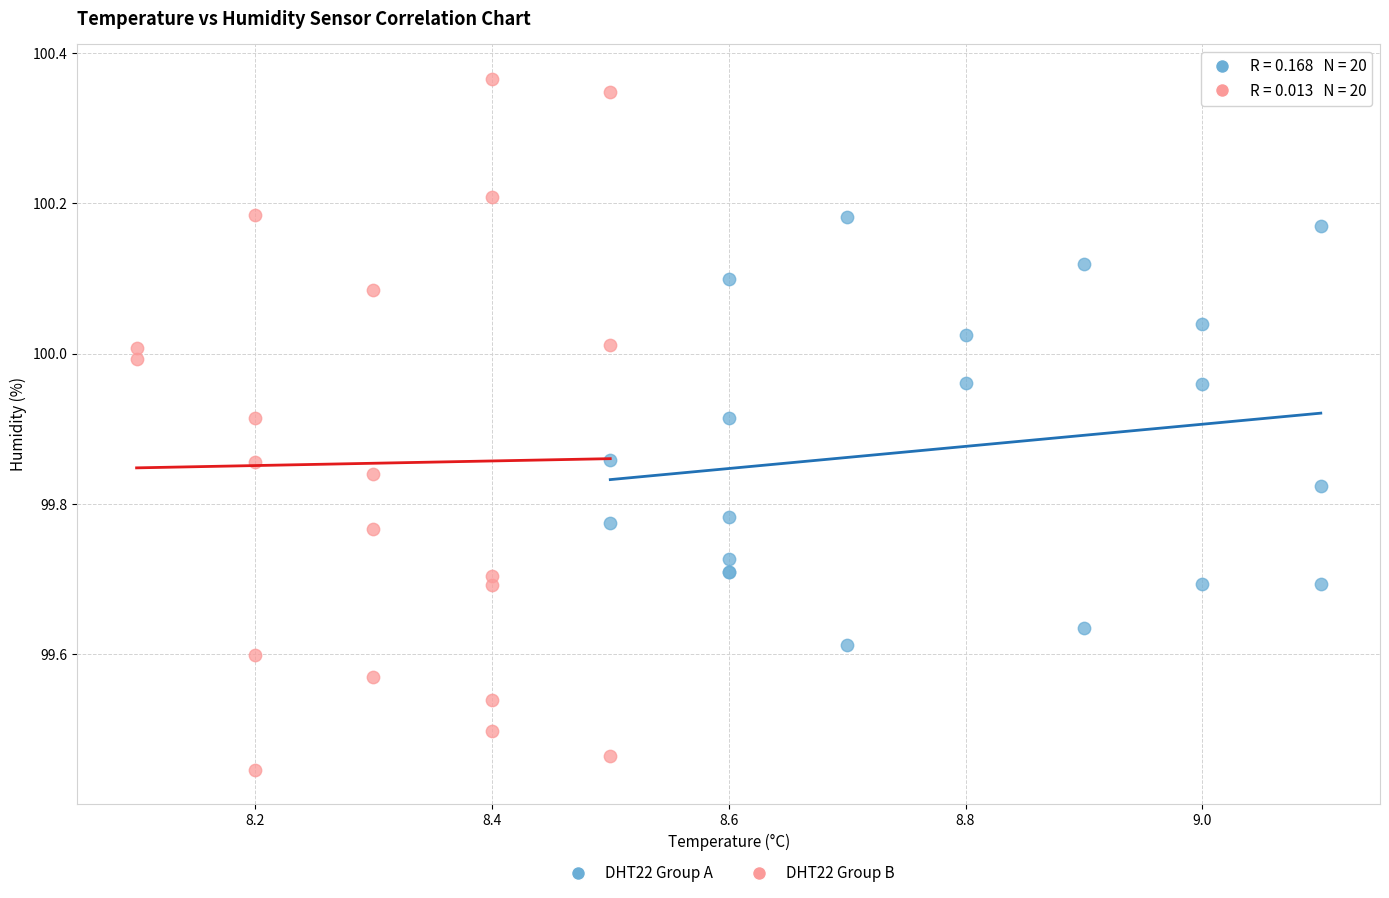

Which series contains the highest Y value?

DHT22 Group B